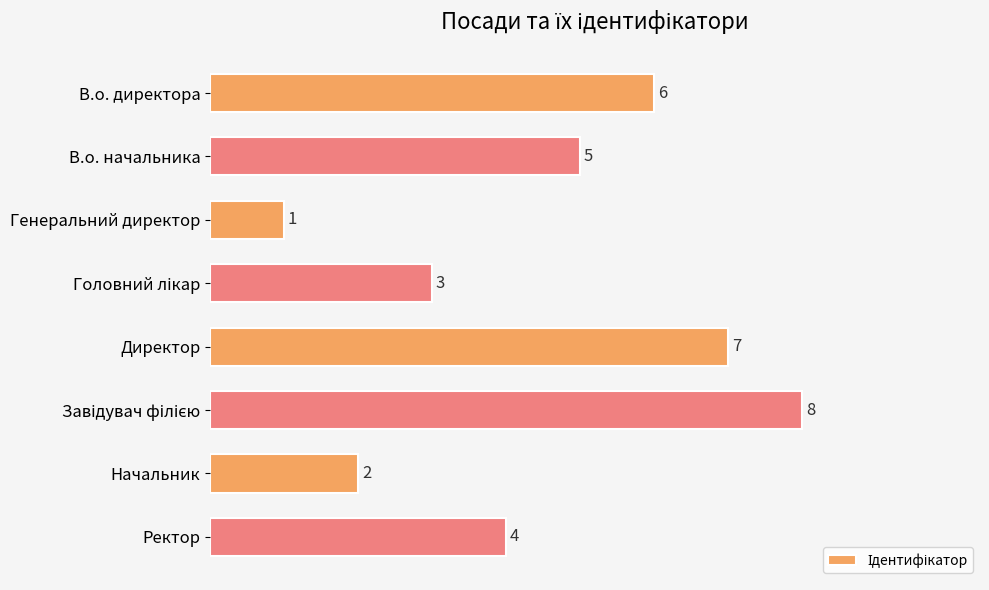

What is the minimum value shown in the chart?

1